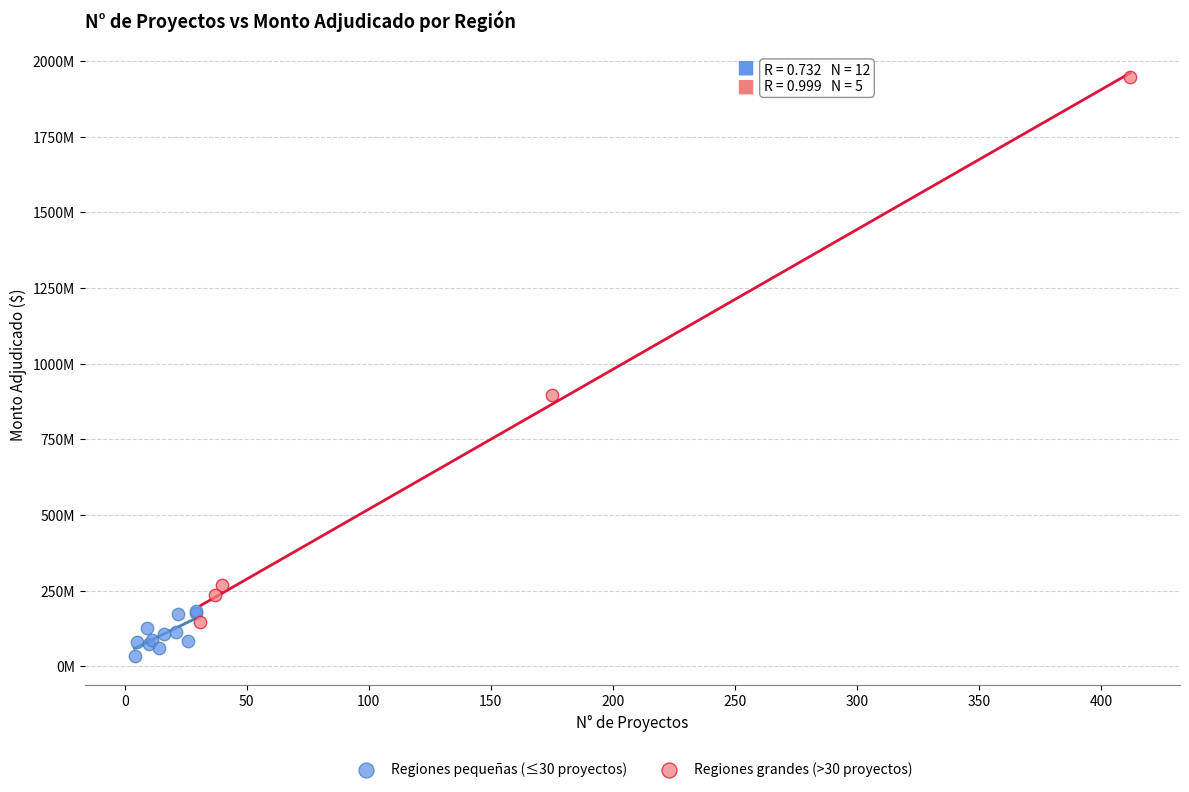

Which series contains the lowest Y value?

Regiones pequeñas (≤30 proyectos)